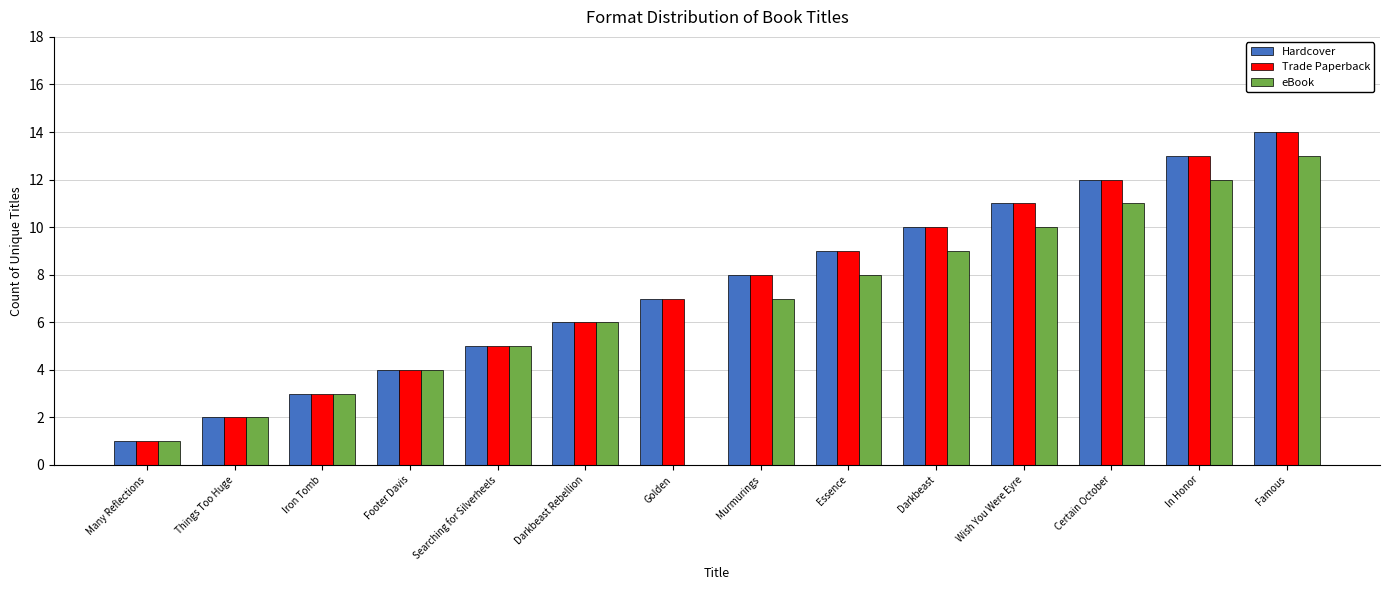

Is it true that eBook equals 6 at Golden?

False